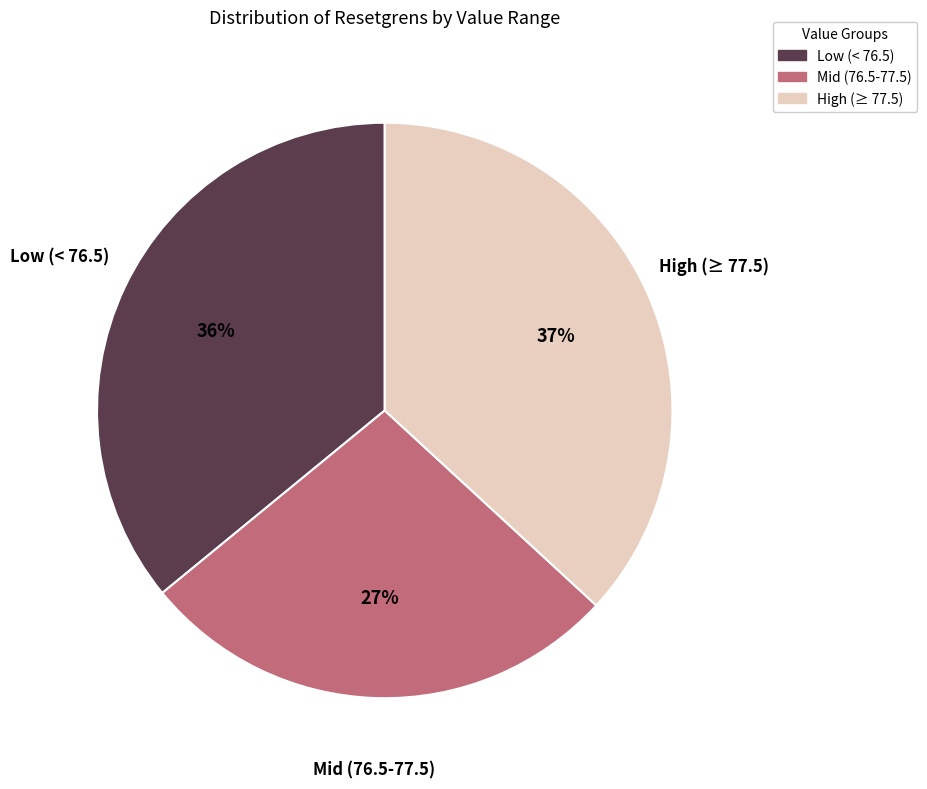

Is there a majority slice in this chart?

No